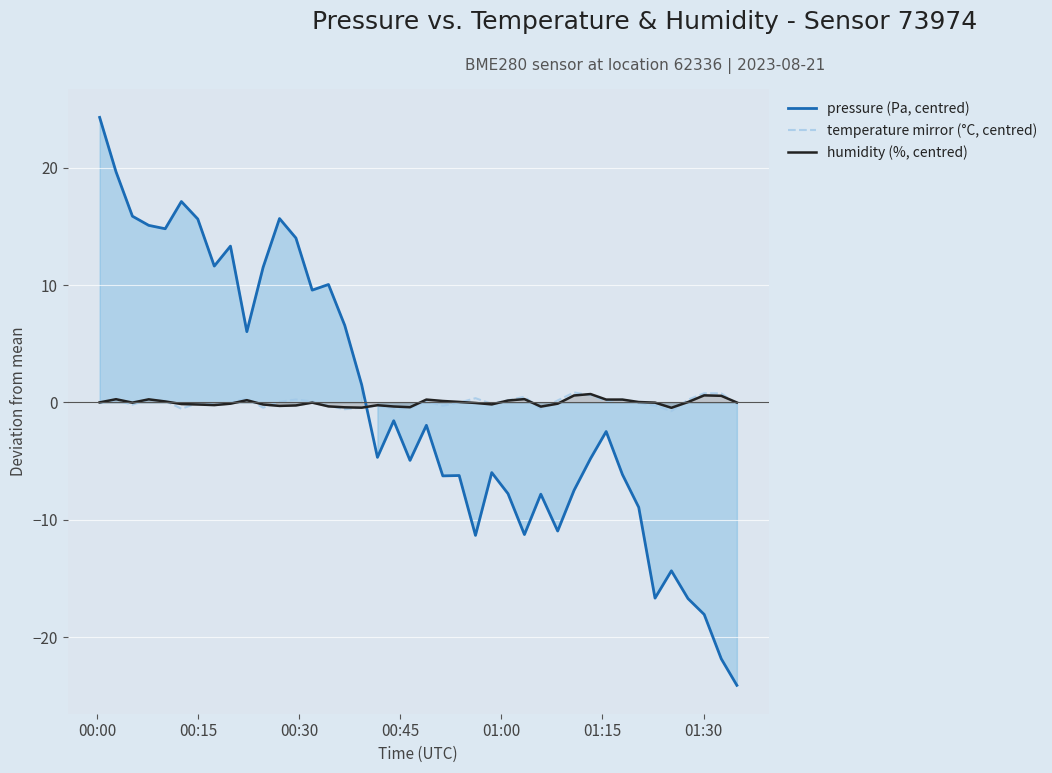

What is the greatest value displayed?

24.3